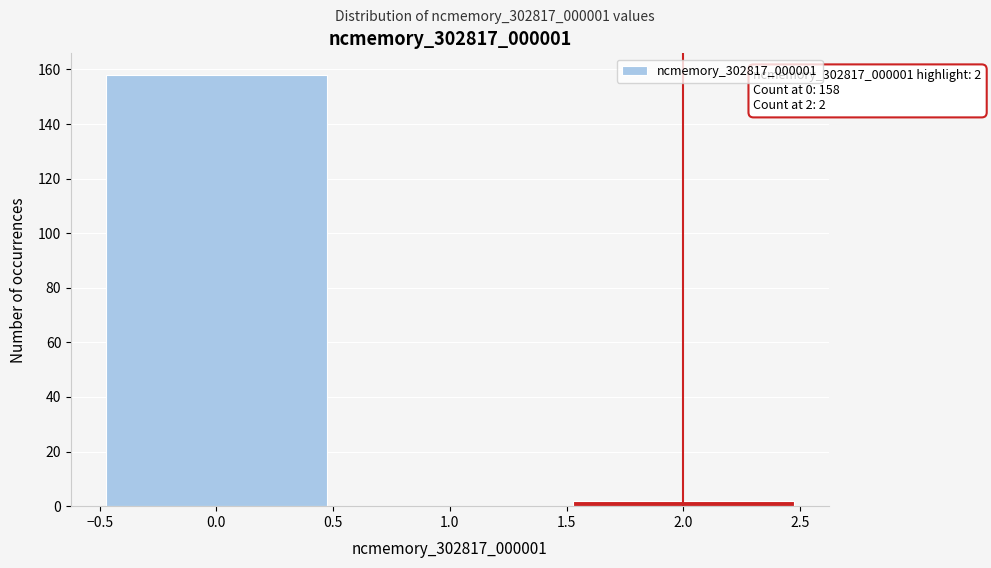

Which range on the x-axis has the tallest bar?

-0.5 to 0.5